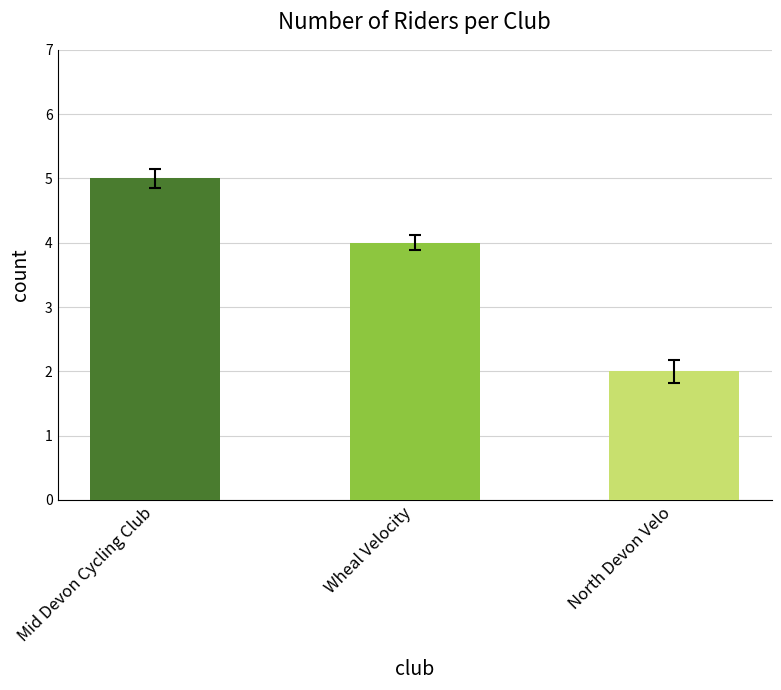

At which label does the data first exceed 4?

Mid Devon Cycling Club